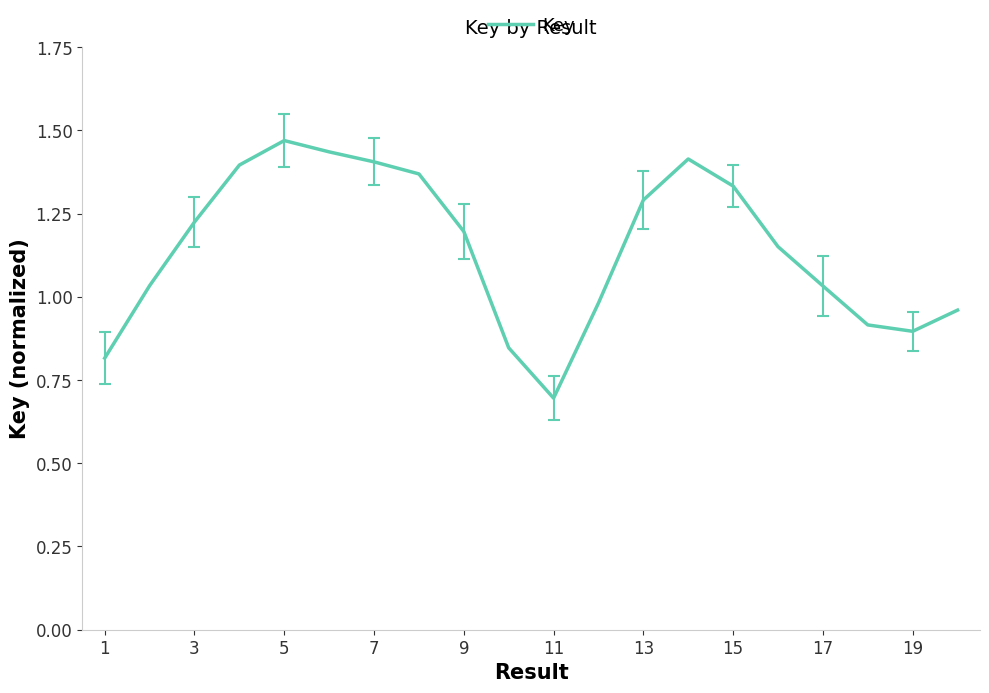

What is the smallest value displayed?

0.7